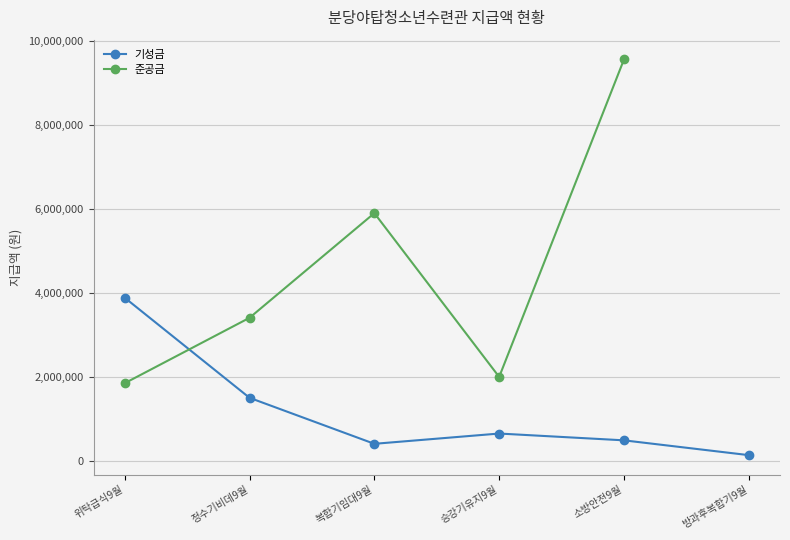

How many points are higher than both their immediate neighbors (excluding endpoints)?

1